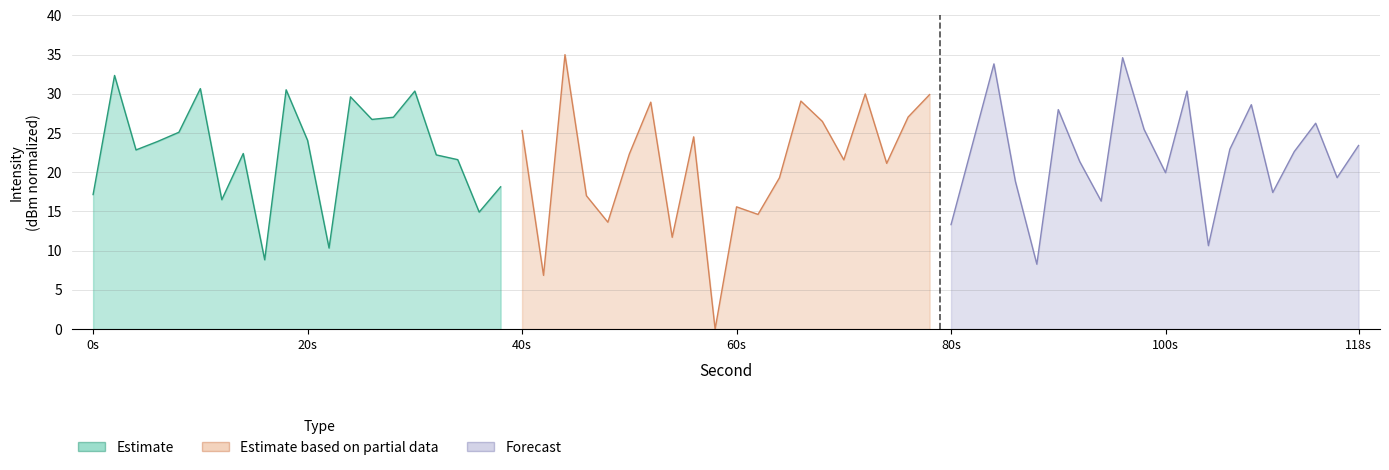

At 2, list the series in order from largest to smallest.

Estimate, Forecast, Estimate based on partial data